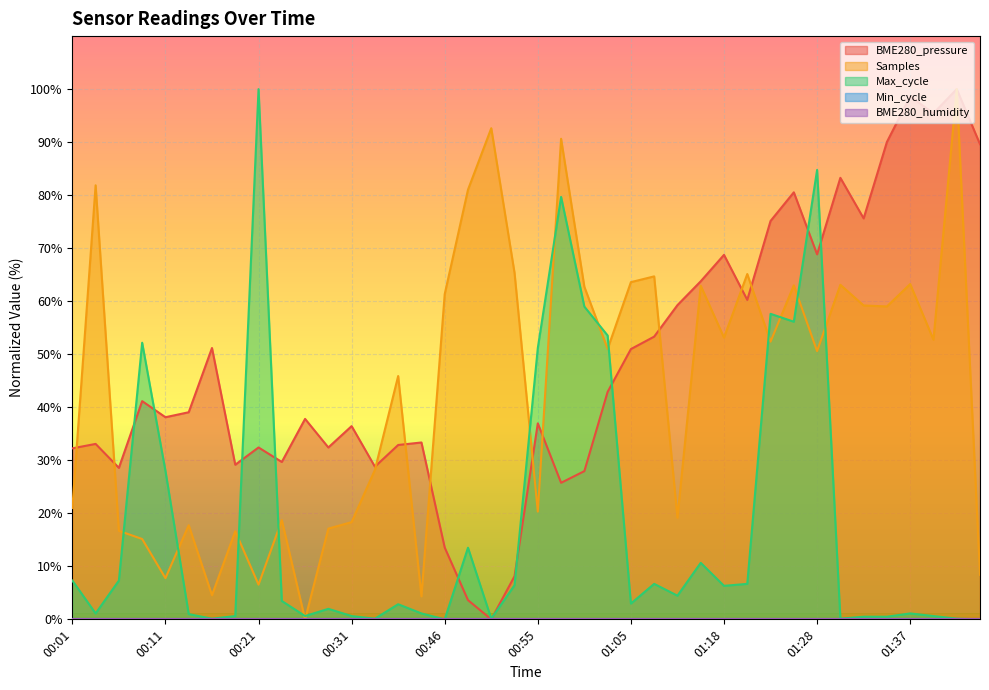

Which category has the highest value in the Max_cycle series?

00:21